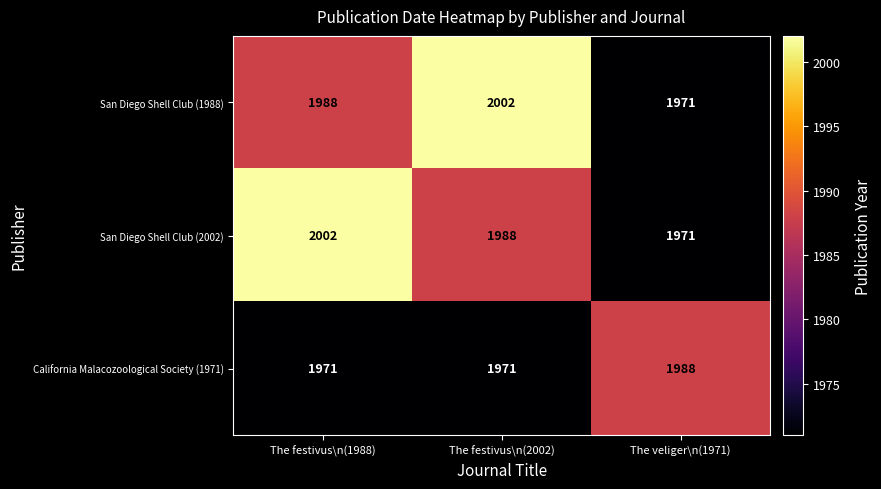

Reading right to left, what are all the values shown in this chart?

San Diego Shell Club (1988): 1971	2002	1988
San Diego Shell Club (2002): 1971	1988	2002
California Malacozoological Society (1971): 1988	1971	1971